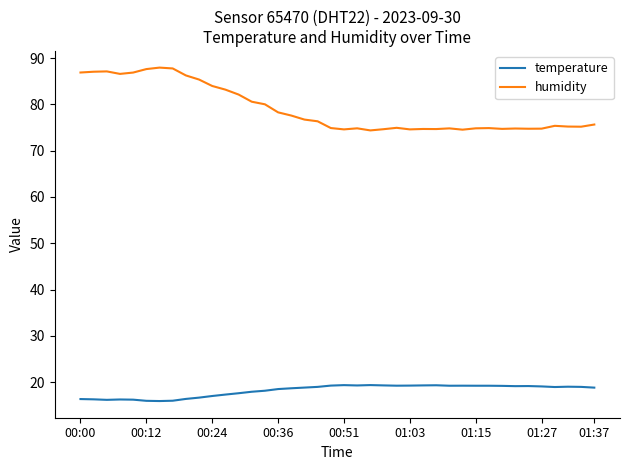

List the series in order of their peak value, lowest first.

temperature, humidity